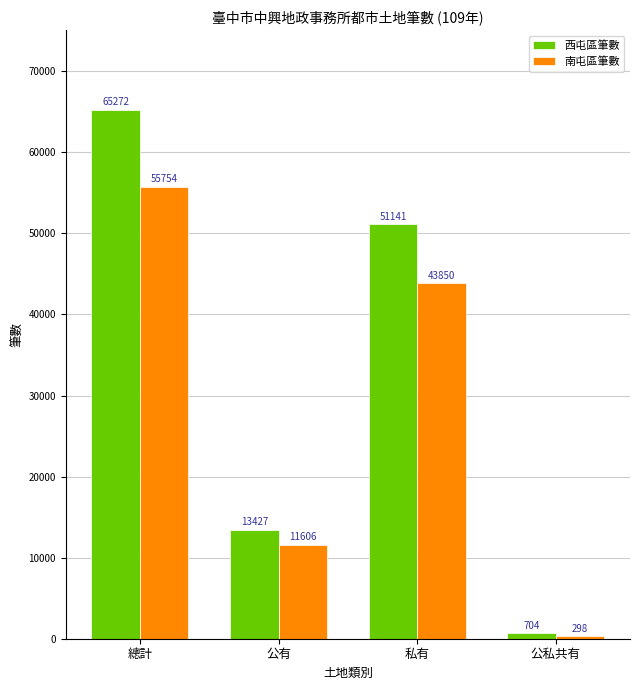

The 西屯區筆數 series shows 65272 at 總計. True or false?

True